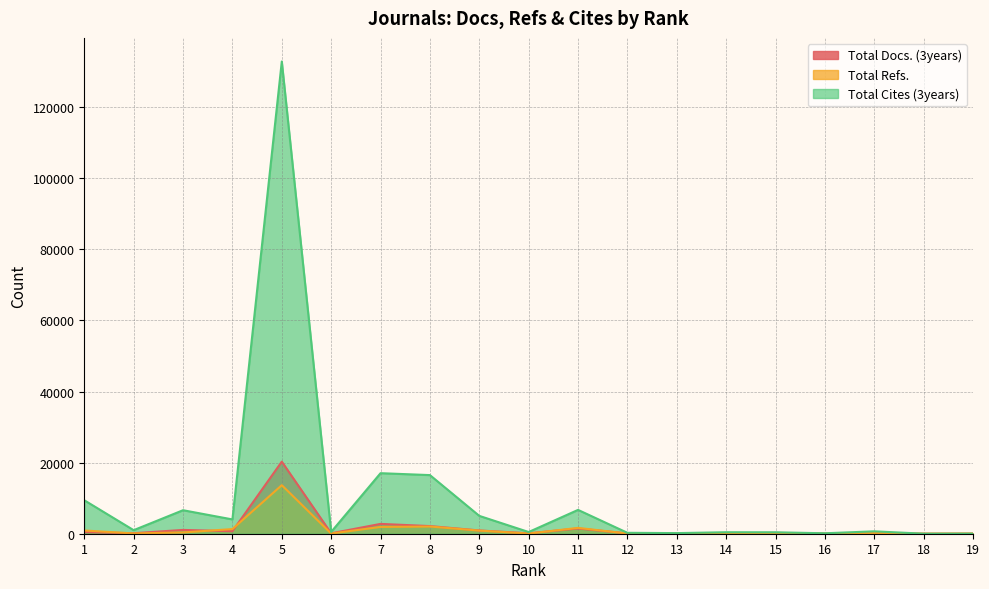

At 6, list the series in order from smallest to largest.

Total Refs., Total Docs. (3years), Total Cites (3years)